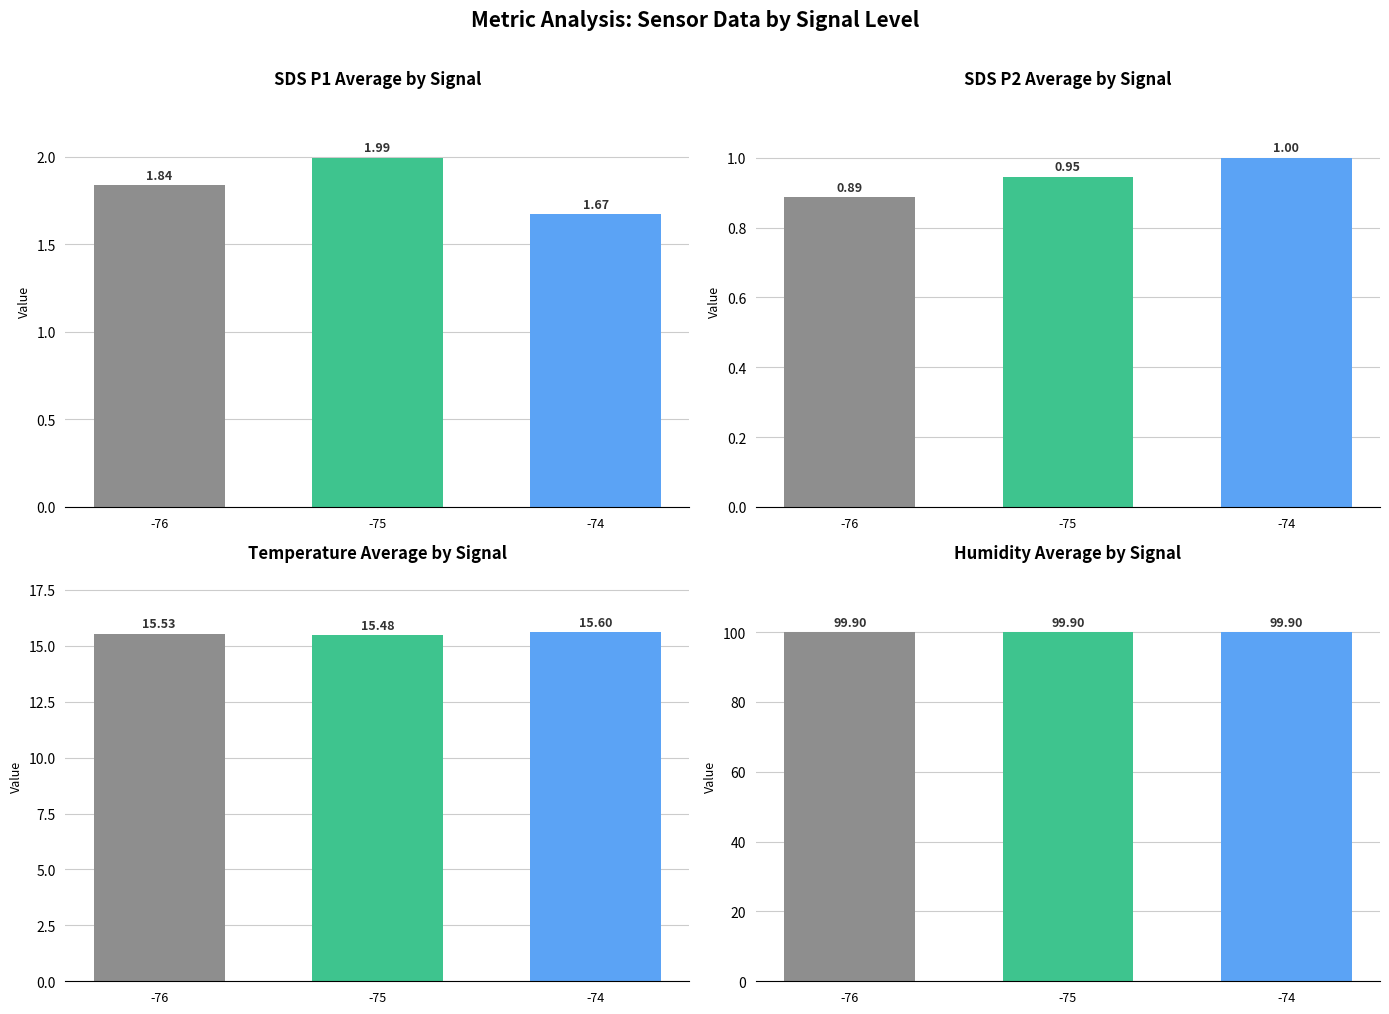

What is the approximate value of Humidity Mean at -74?

99.9